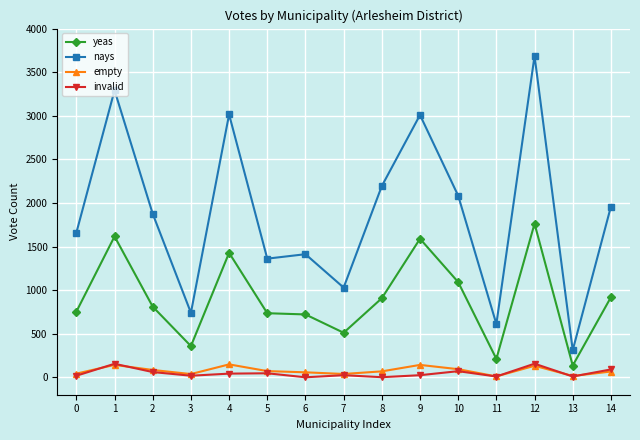

True or false: nays has a value of 1210 at 3.

False